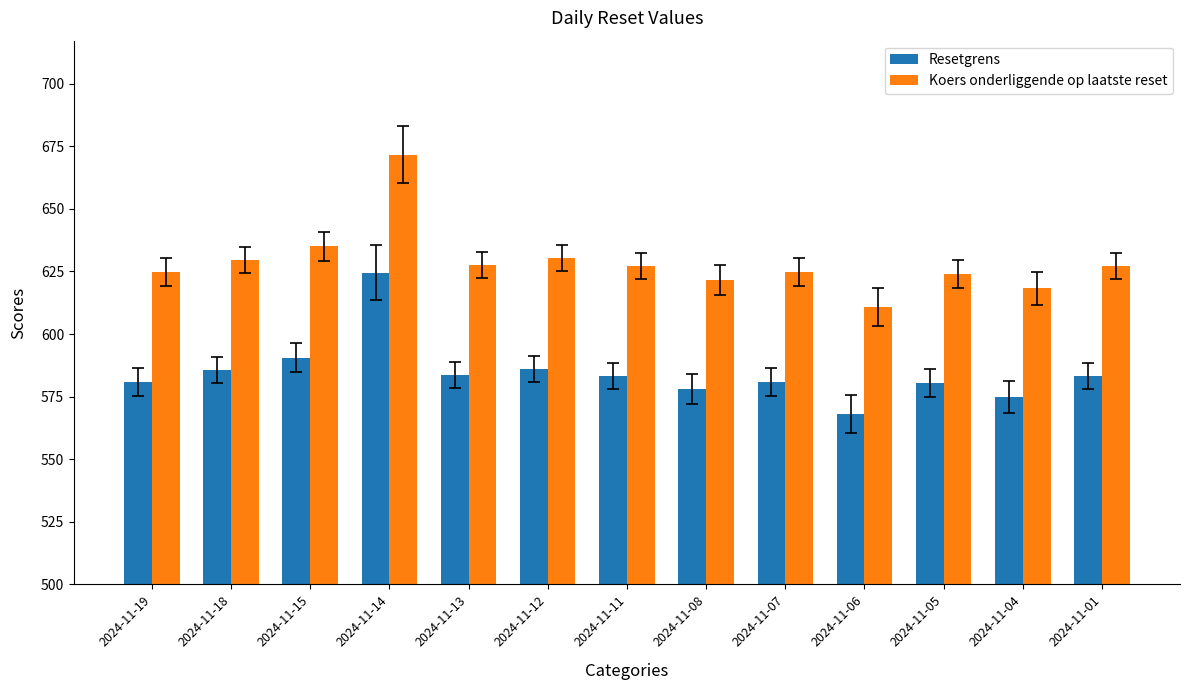

At which category is the sum across all series the highest?

2024-11-14